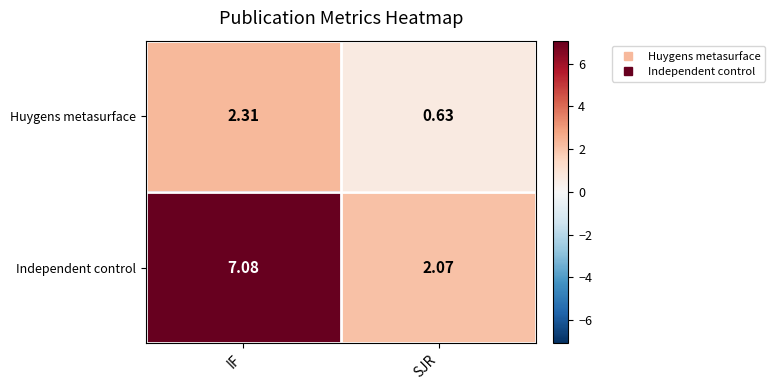

List the labels in order of Independent control value, smallest first.

SJR, IF